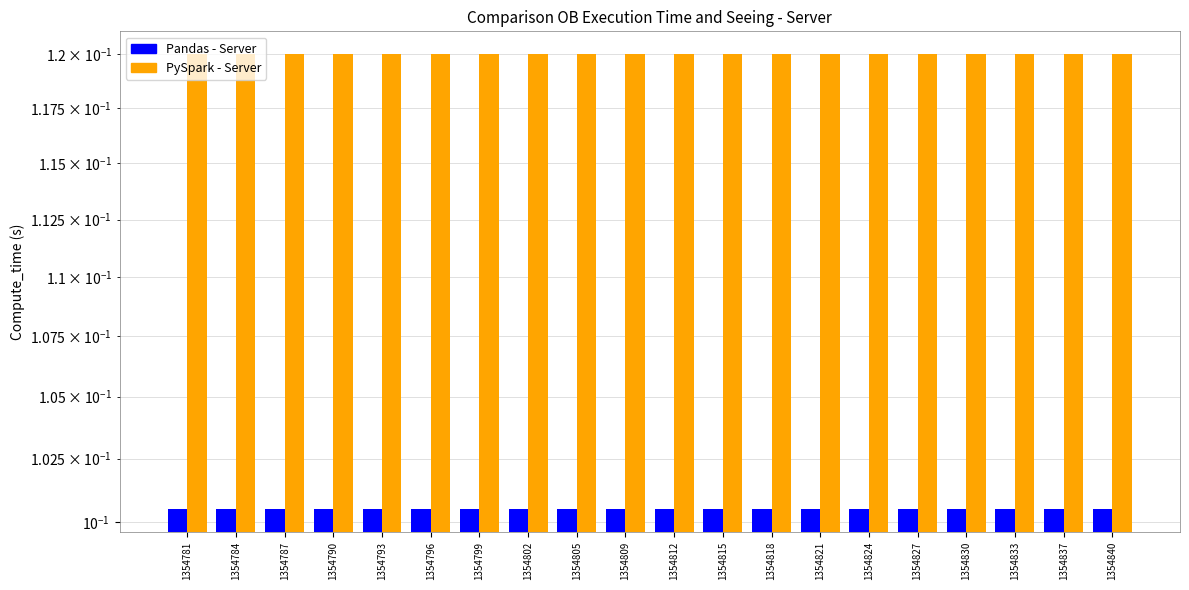

What is the value of the PySpark - Server bar at the 9th from the left?

0.1